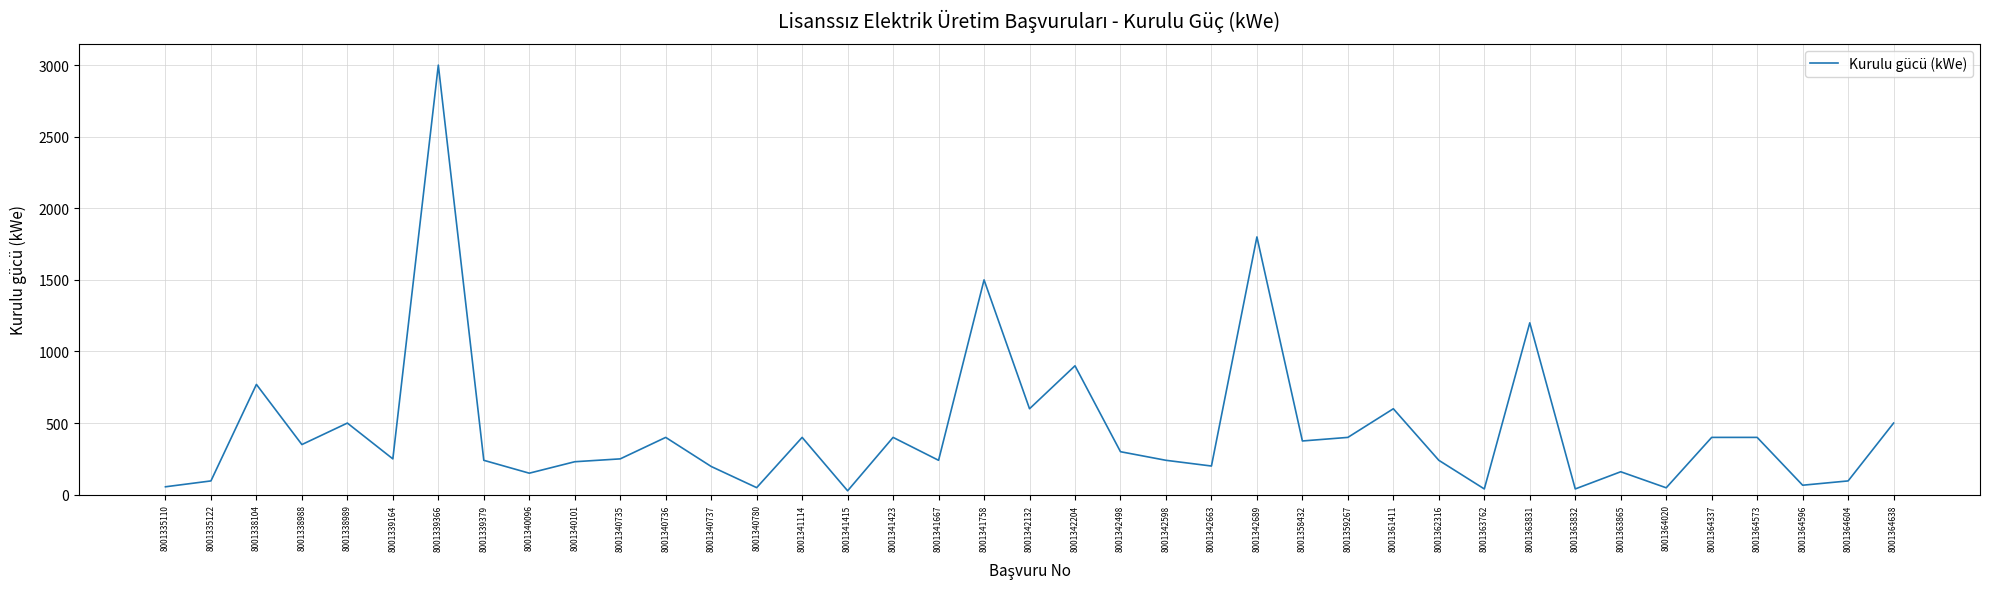

What is the sum of all values?

17708.9